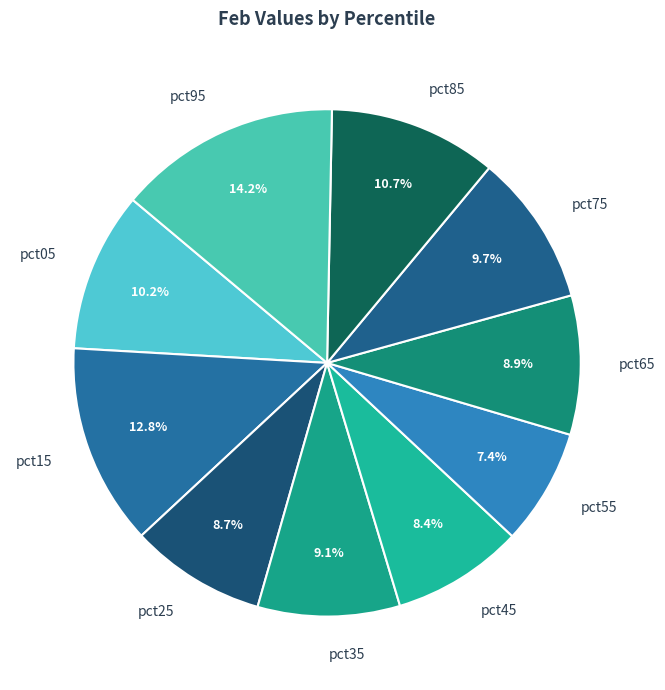

Which category has the biggest portion of the pie?

pct95